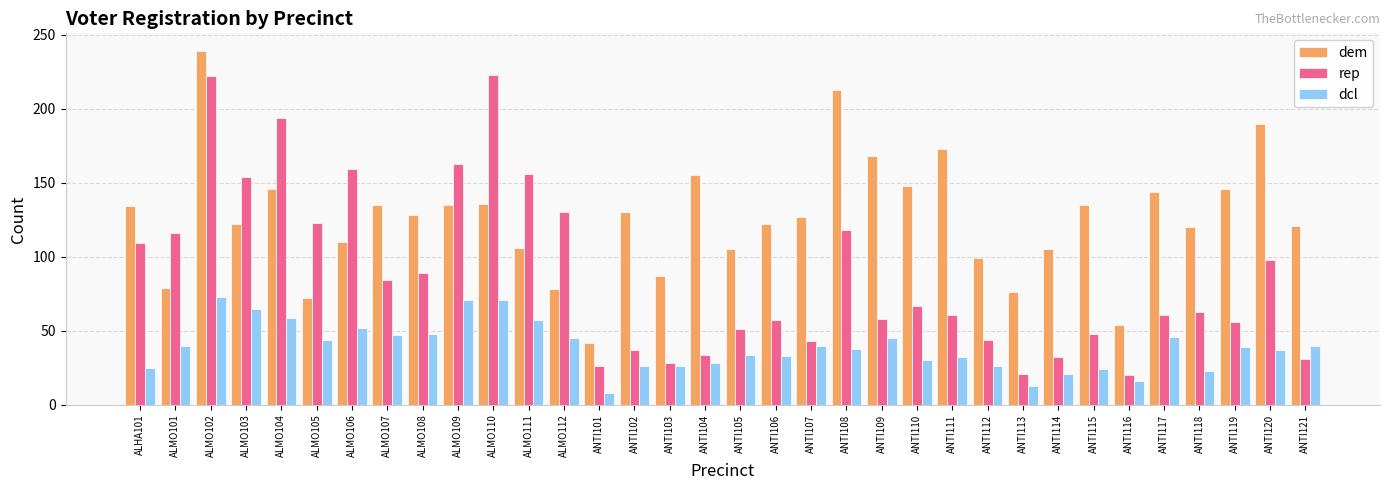

What is the average value of the dem series?

126